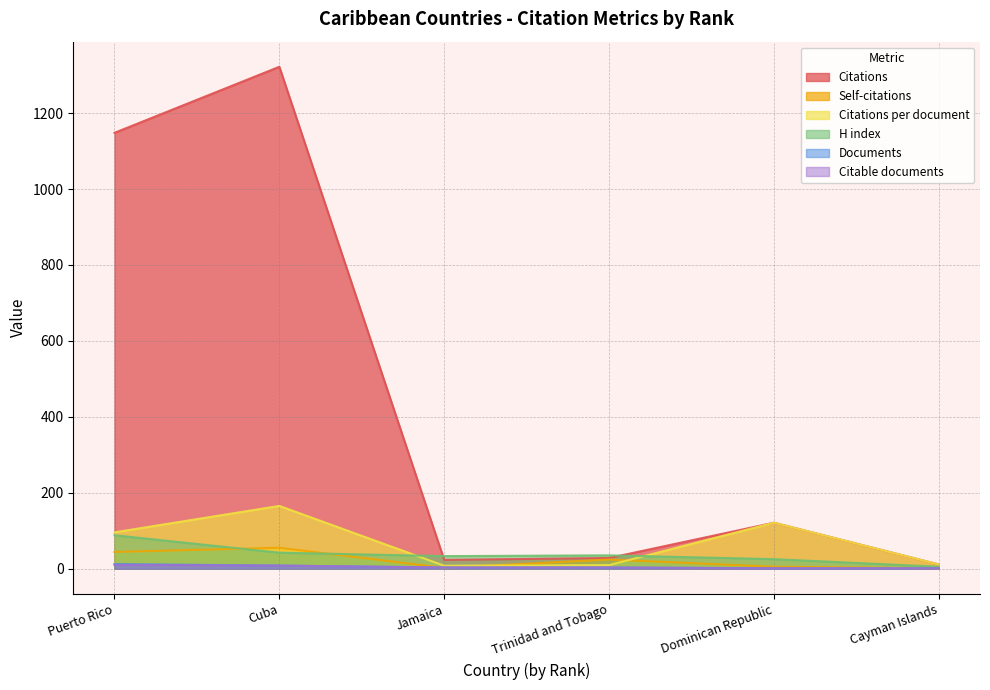

Reading right to left, extract all data points from this chart.

Citations: Cayman Islands=11.0	Dominican Republic=121.0	Trinidad and Tobago=28.0	Jamaica=23.0	Cuba=1322.0	Puerto Rico=1148.0
Self-citations: Cayman Islands=1.0	Dominican Republic=5.0	Trinidad and Tobago=24.0	Jamaica=2.0	Cuba=55.0	Puerto Rico=44.0
Citations per document: Cayman Islands=11.0	Dominican Republic=121.0	Trinidad and Tobago=9.3	Jamaica=7.7	Cuba=165.2	Puerto Rico=95.7
H index: Cayman Islands=5.0	Dominican Republic=25.0	Trinidad and Tobago=35.0	Jamaica=33.0	Cuba=42.0	Puerto Rico=88.0
Documents: Cayman Islands=1.0	Dominican Republic=1.0	Trinidad and Tobago=3.0	Jamaica=3.0	Cuba=8.0	Puerto Rico=12.0
Citable documents: Cayman Islands=1.0	Dominican Republic=1.0	Trinidad and Tobago=3.0	Jamaica=3.0	Cuba=8.0	Puerto Rico=10.0